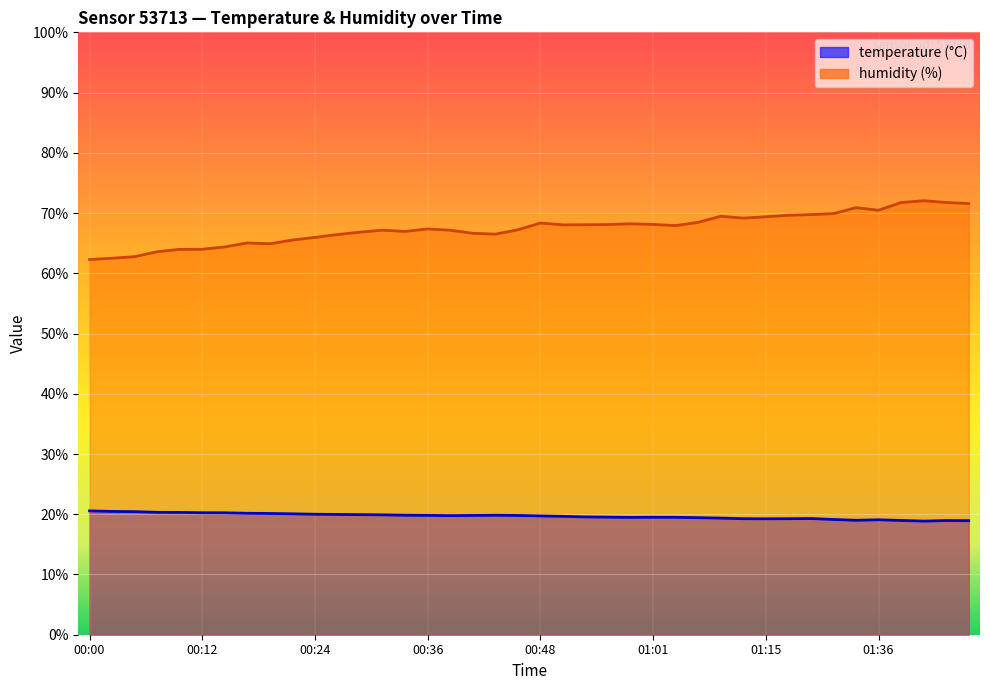

True or false: temperature has more than 2 interior local peaks.

True